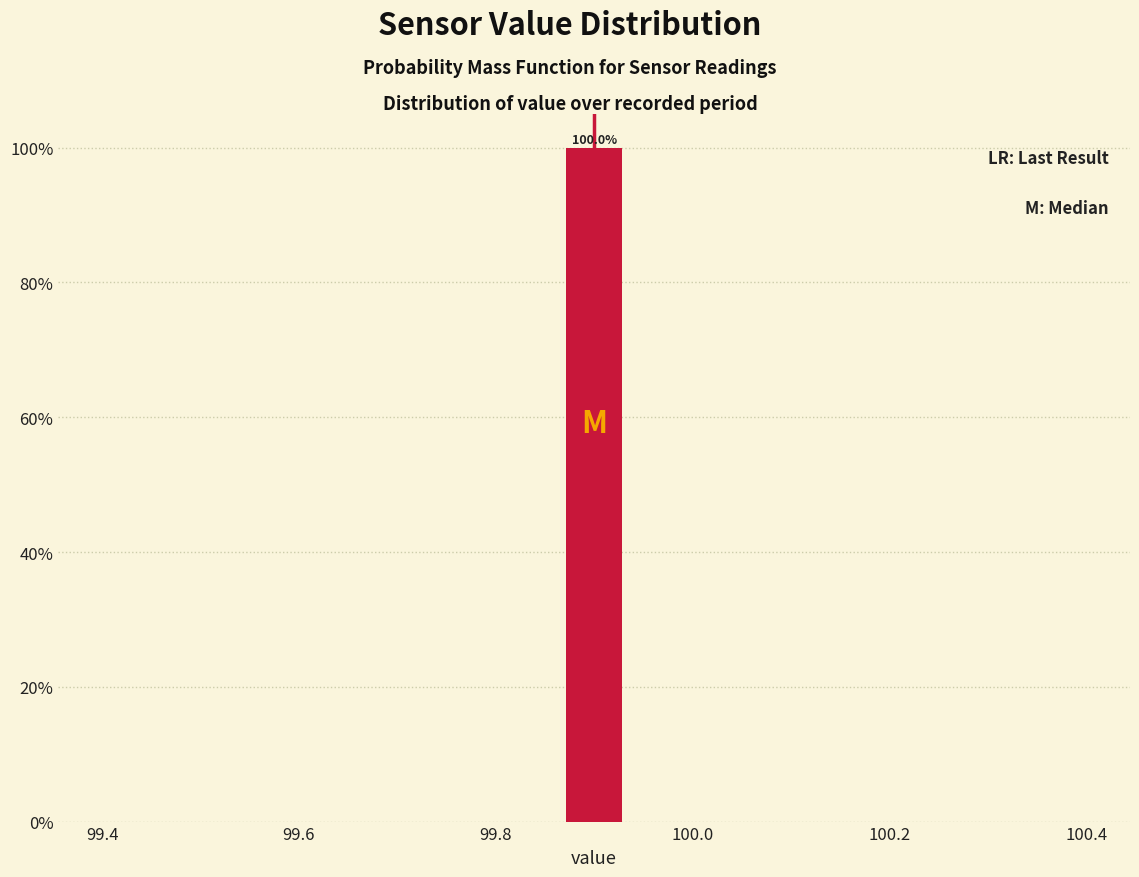

Read against the x-axis, roughly where is the centre of the tallest bar?

99.90